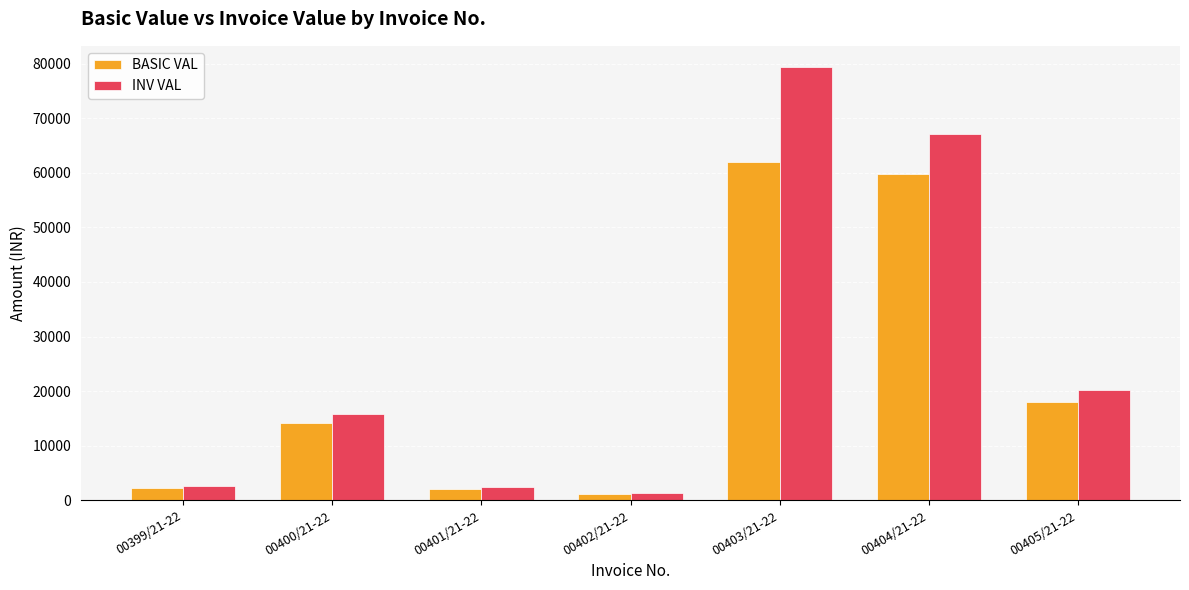

What is the label of the 2nd bar from the right?

00404/21-22